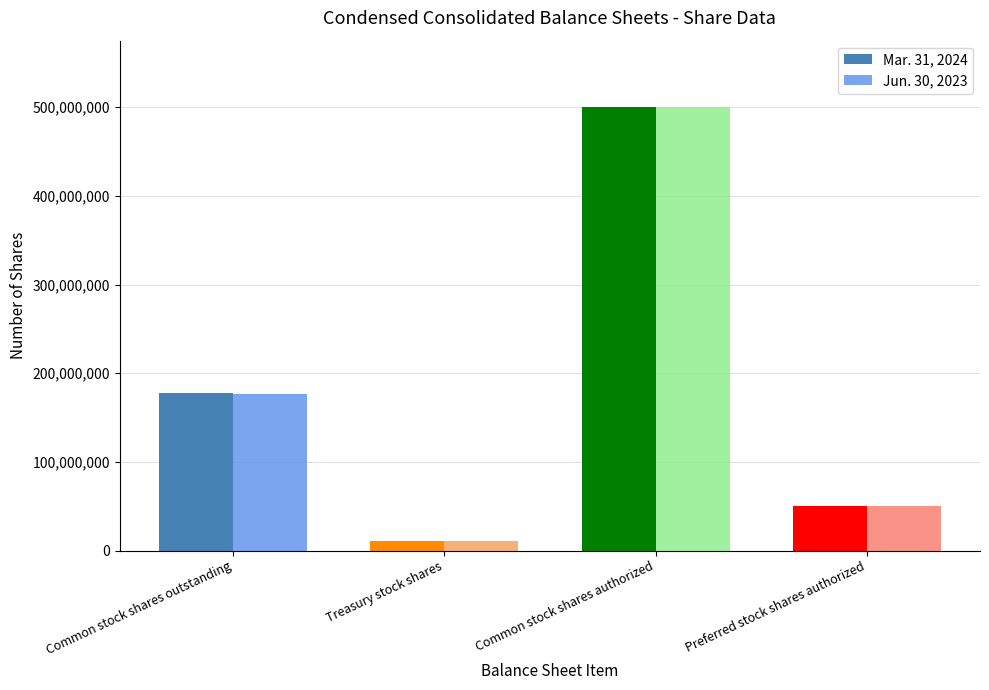

How many groups of bars are there?

4